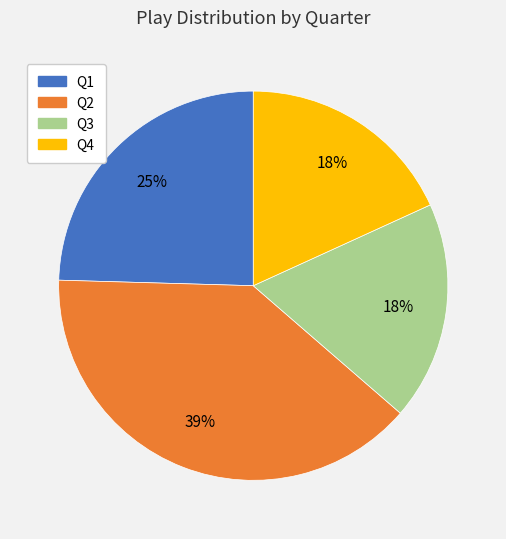

To the nearest percent, what is the combined percentage of Q3 and Q1?

43%